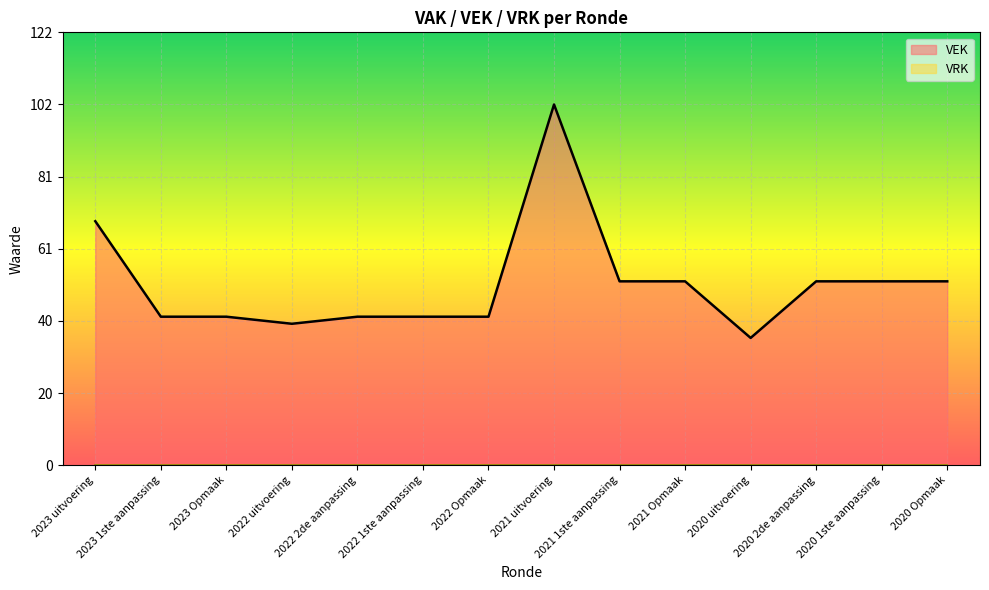

Read the value at 2021 uitvoering, to the nearest 10.

100